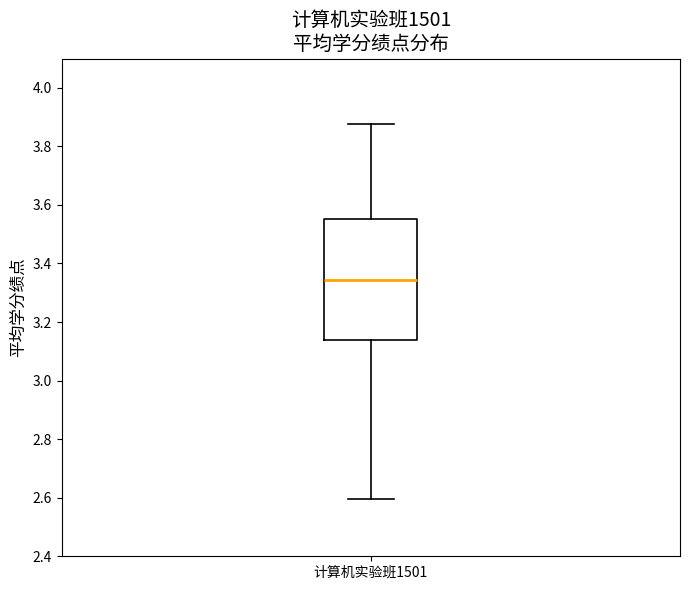

Read this box plot against the y-axis: the position of the median line, the range covered by the box, and the ends of both whiskers. The values are not printed on the chart, so give them approximately, as read against the axis.

median 3.34, box 3.14 to 3.56, whiskers 2.60 to 3.88